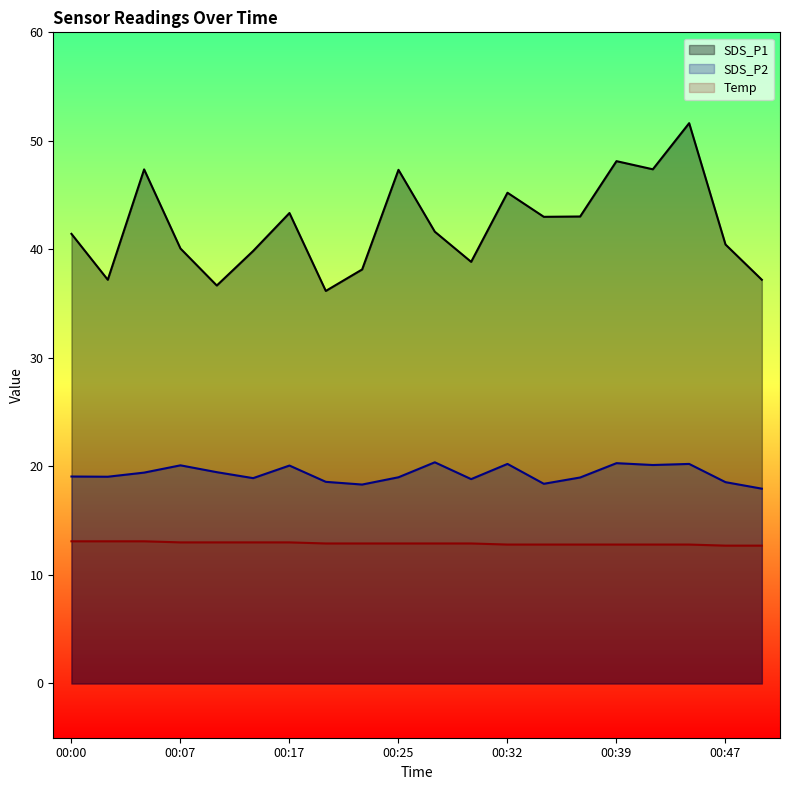

What is the highest value of the Temp_line series?

13.1